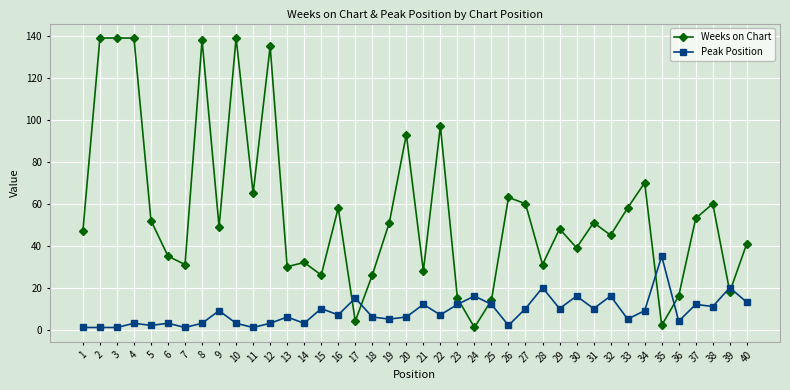

What is the sum of all Weeks on Chart values?

2238